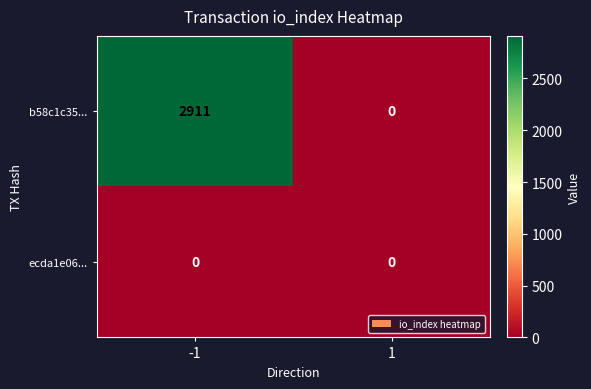

At which category is the sum across all series the highest?

-1